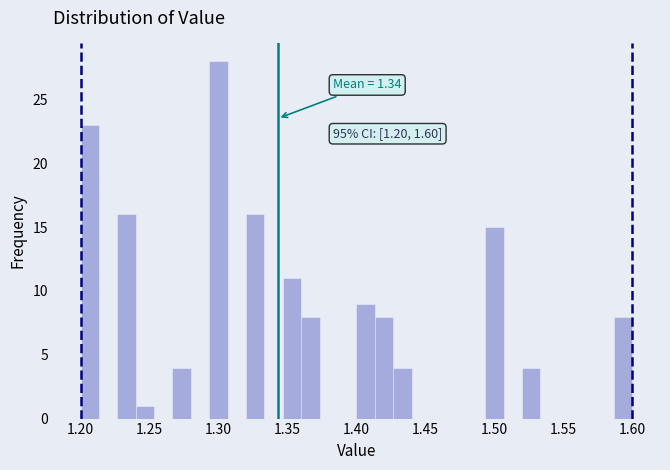

Around what value on the x-axis is the tallest bar? Give the approximate position of its centre, as read against the axis.

1.300